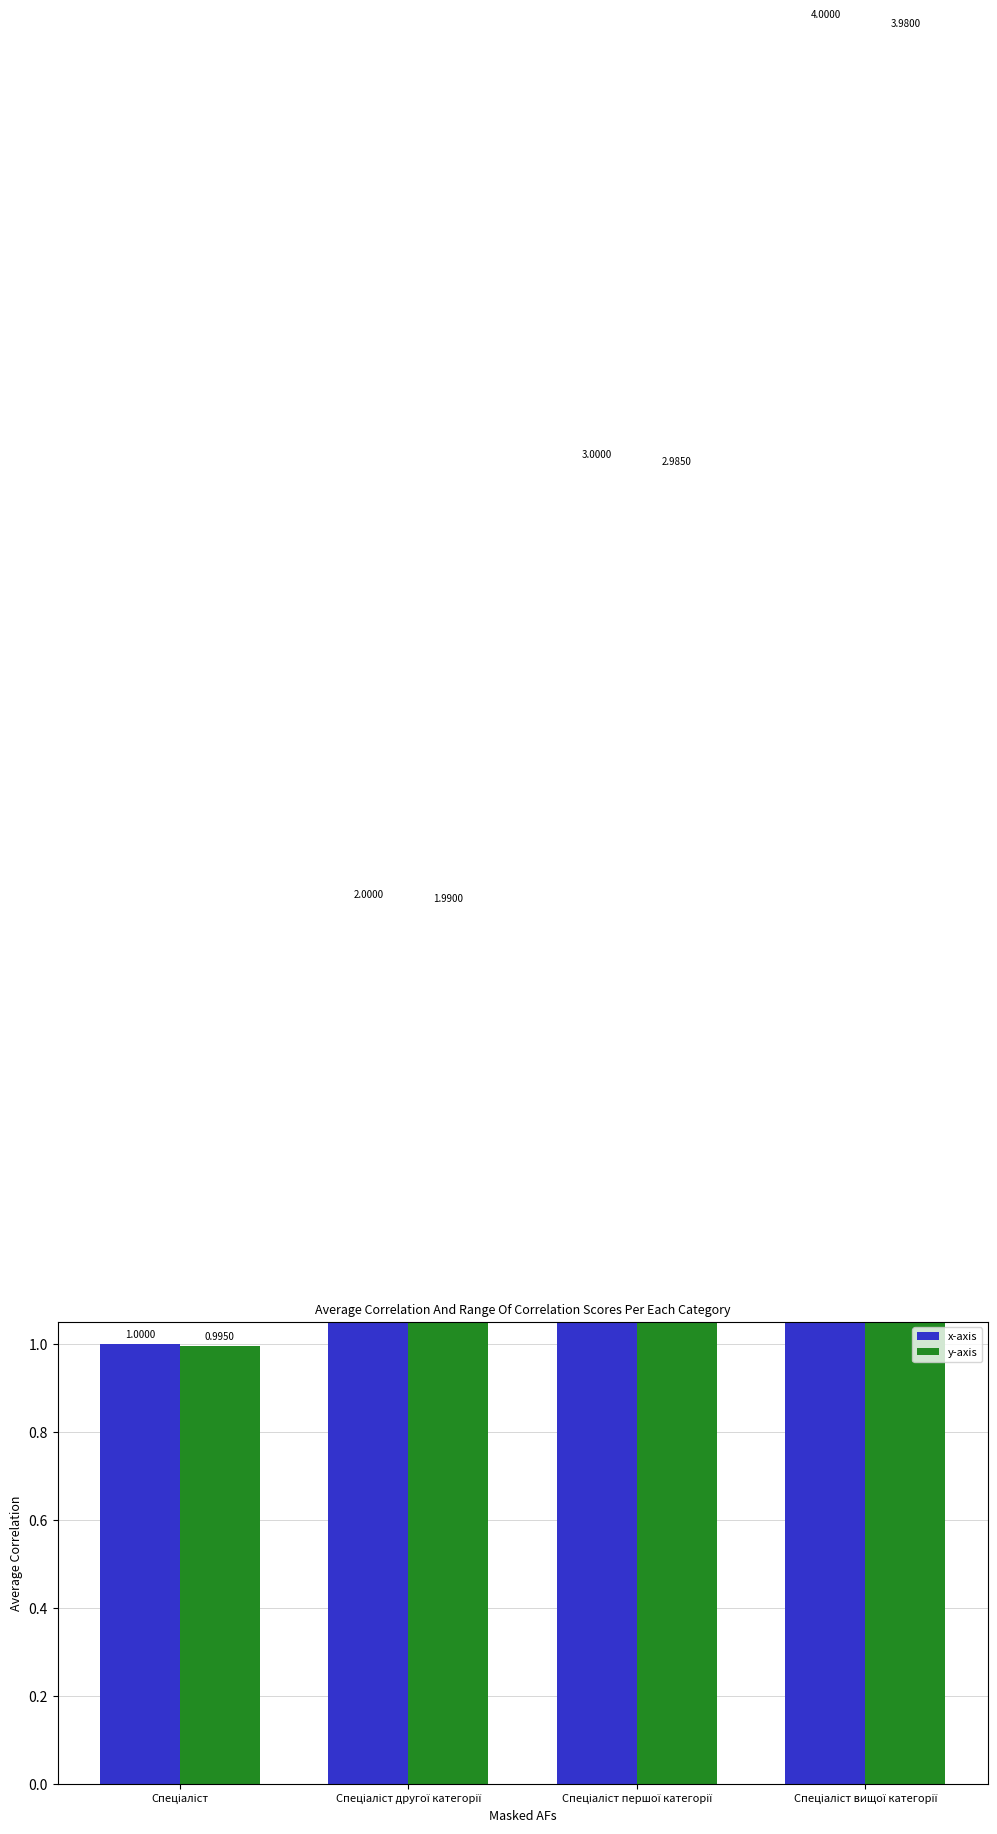

At Спеціаліст другої категорії, list the series in order from smallest to largest.

y-axis, x-axis